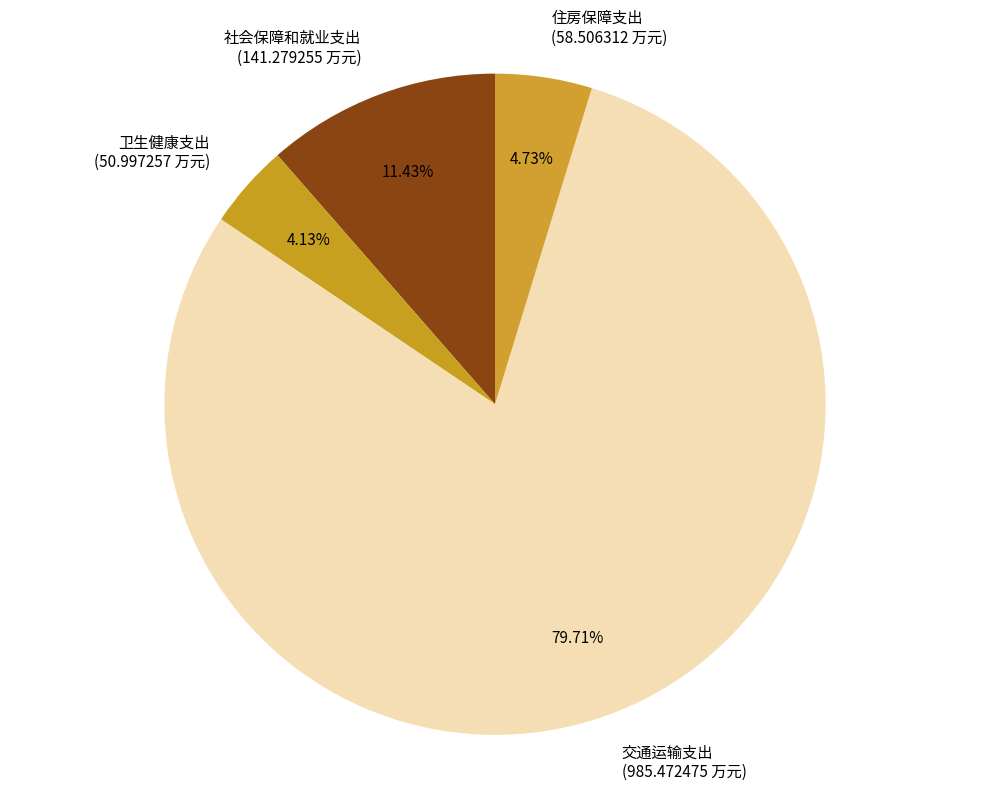

Is 住房保障支出 the majority of the pie?

No